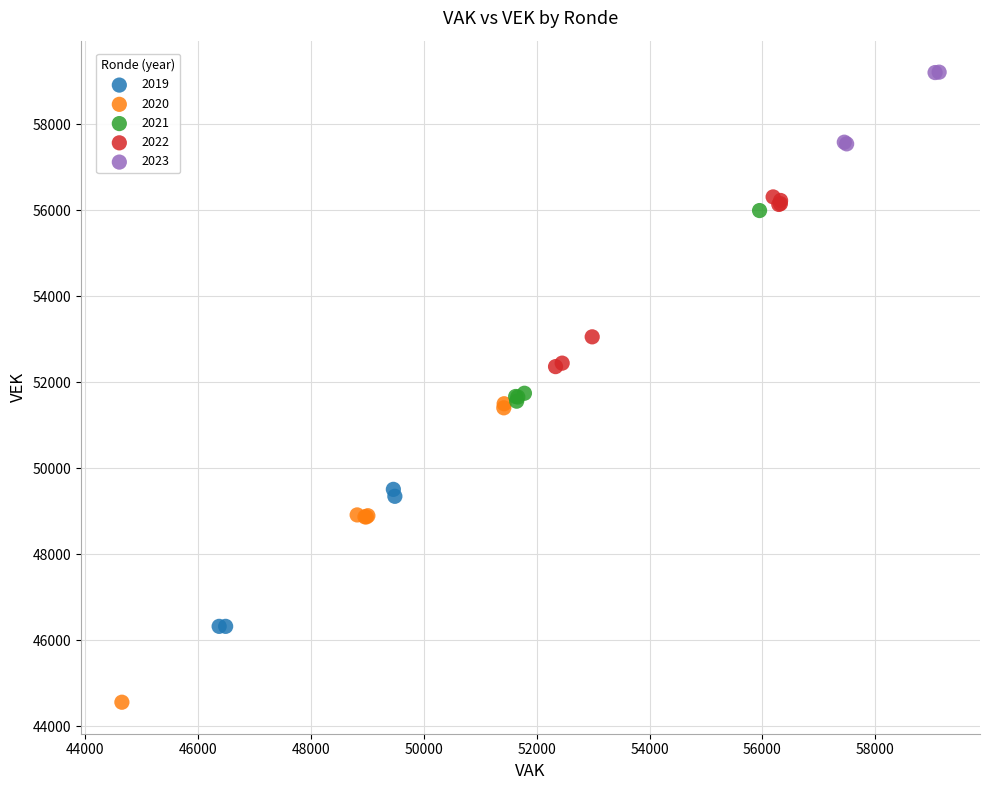

Which series reaches the minimum Y coordinate?

2020